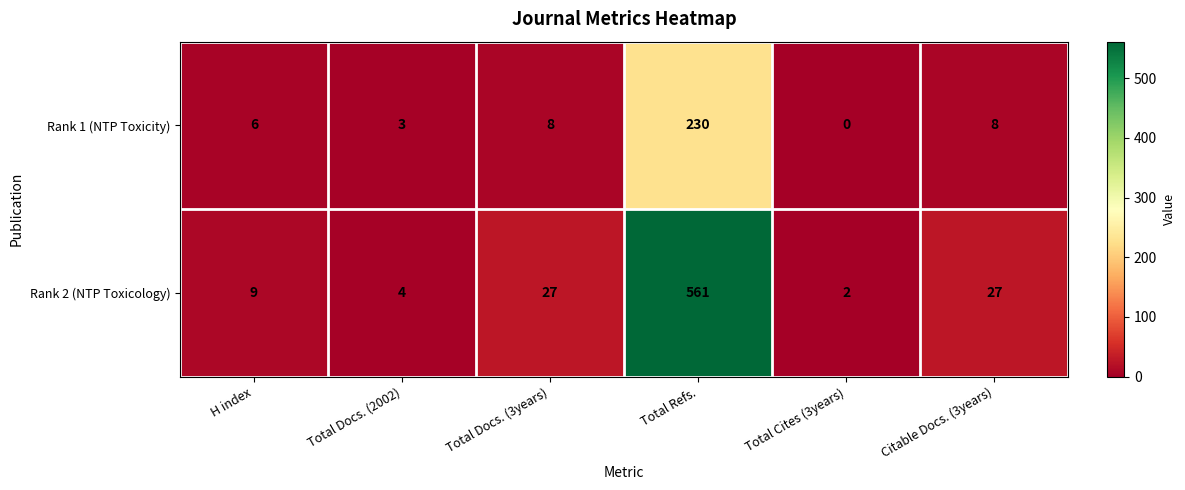

Which label corresponds to the smallest value in the chart?

Total Cites (3years)